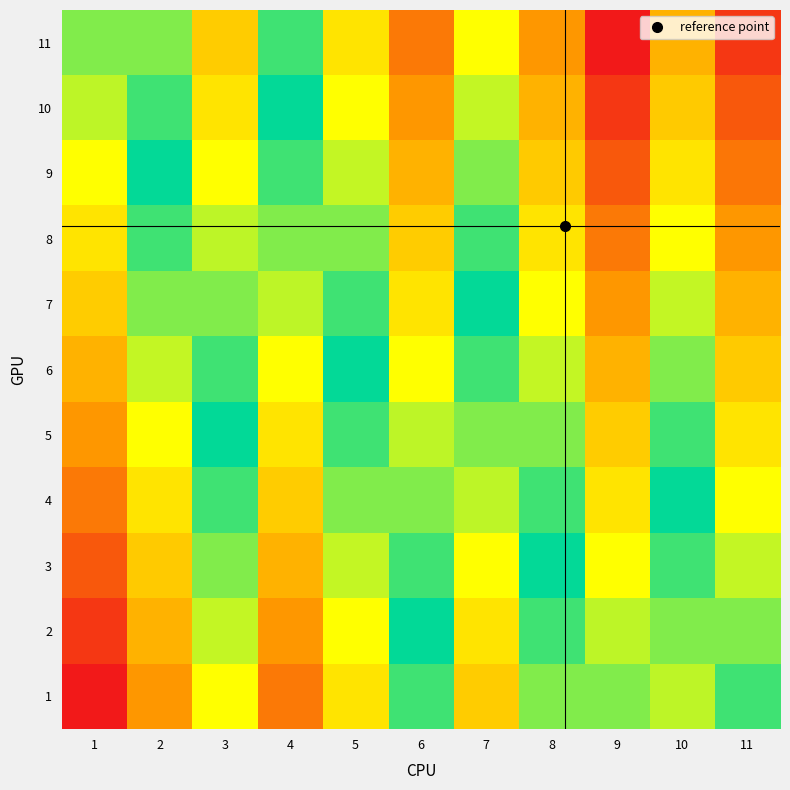

What is the spread (max minus min) of values at 4?

0.4